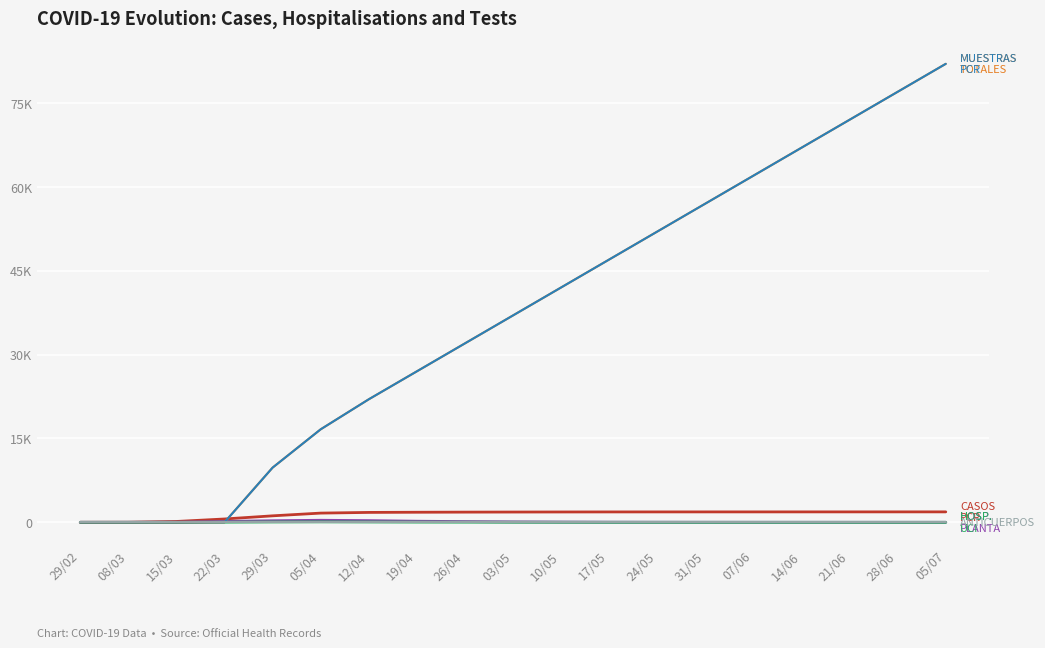

Is this an area chart (filled region under the line)?

No